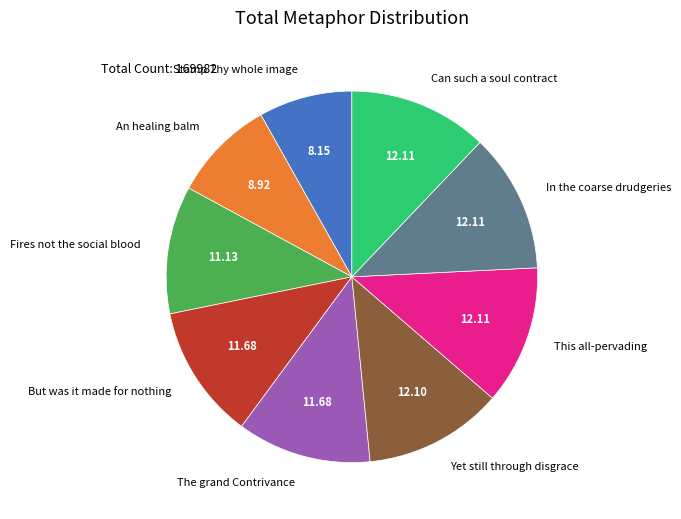

What is the smallest slice in the pie chart?

Stamp Thy whole image